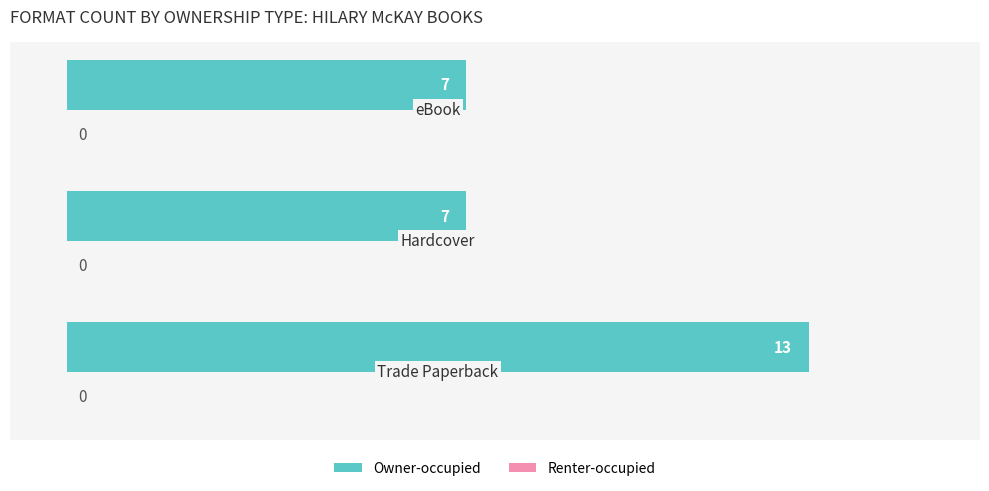

What is the greatest value displayed?

13